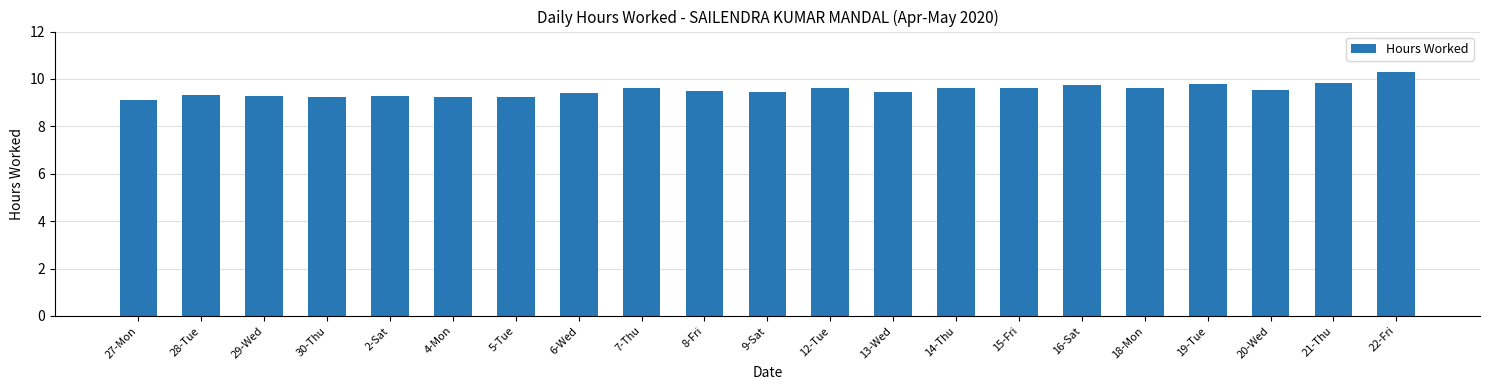

What is the sum of the values at 4-Mon and 28-Tue?

18.6